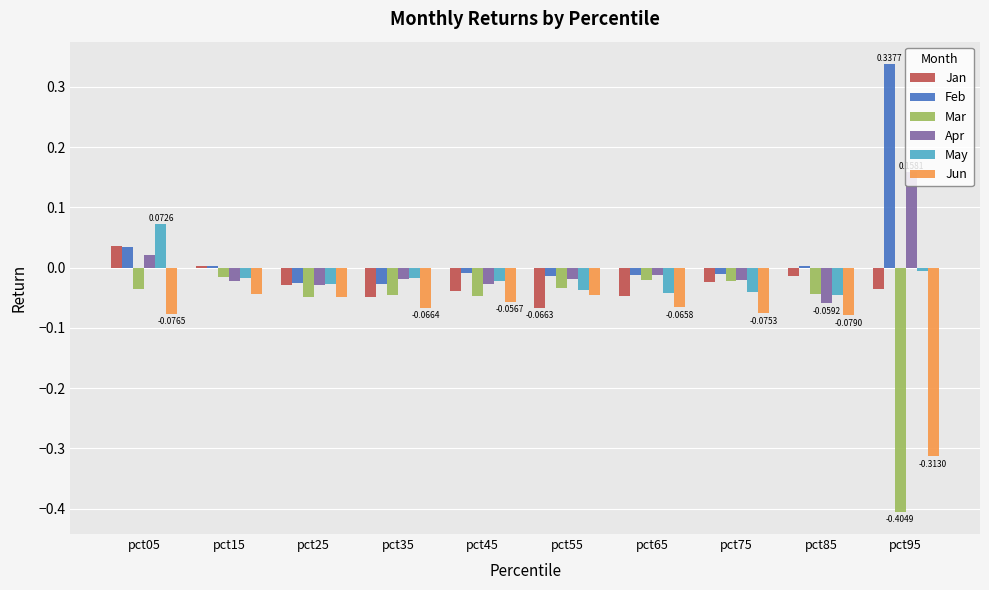

How many data points does each series have?

10